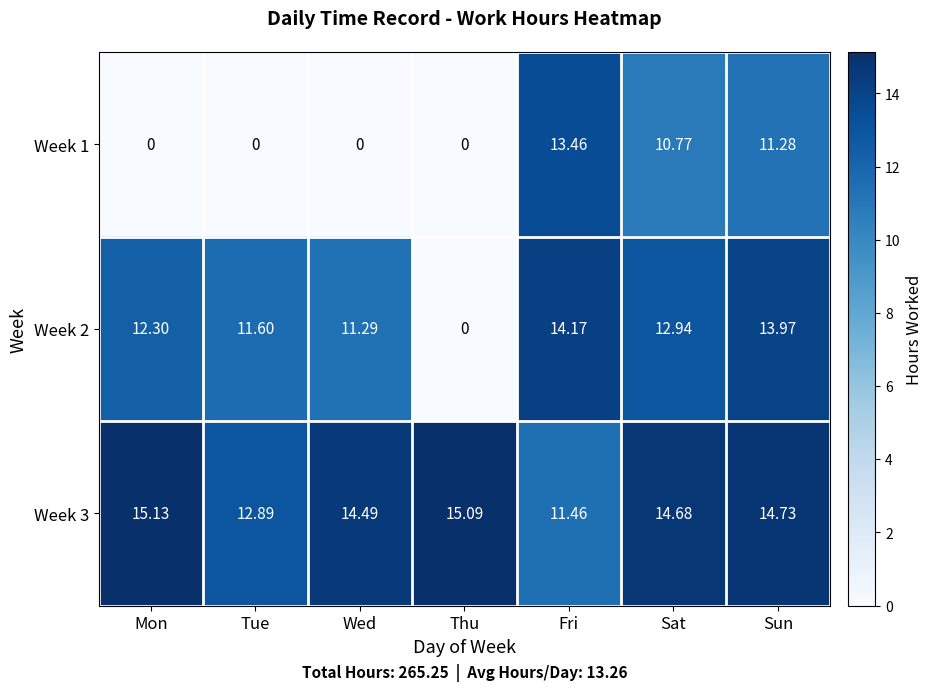

Rank the categories by Week 3 value from lowest to highest.

Fri, Tue, Wed, Sat, Sun, Thu, Mon